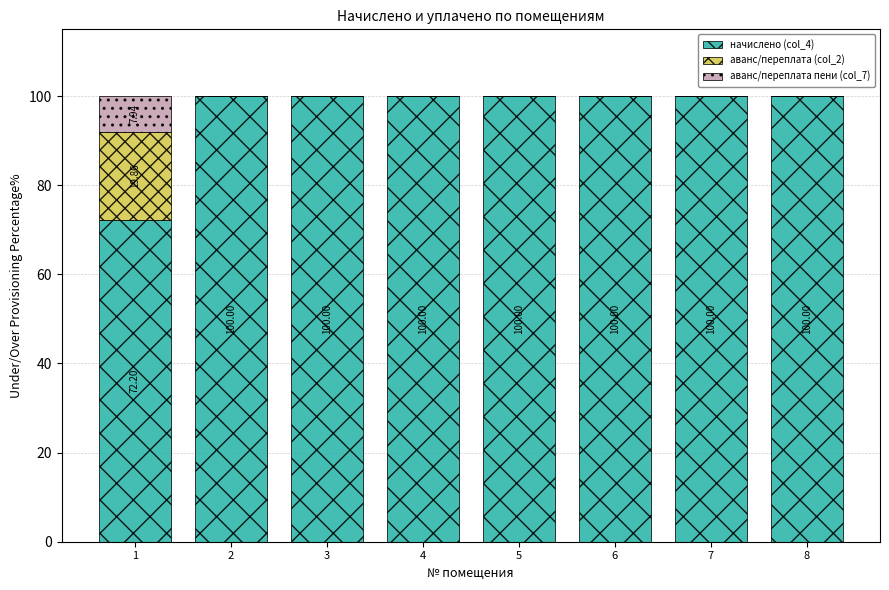

What is the sum of the начислено (col_4) values at 7 and 4?

200.0